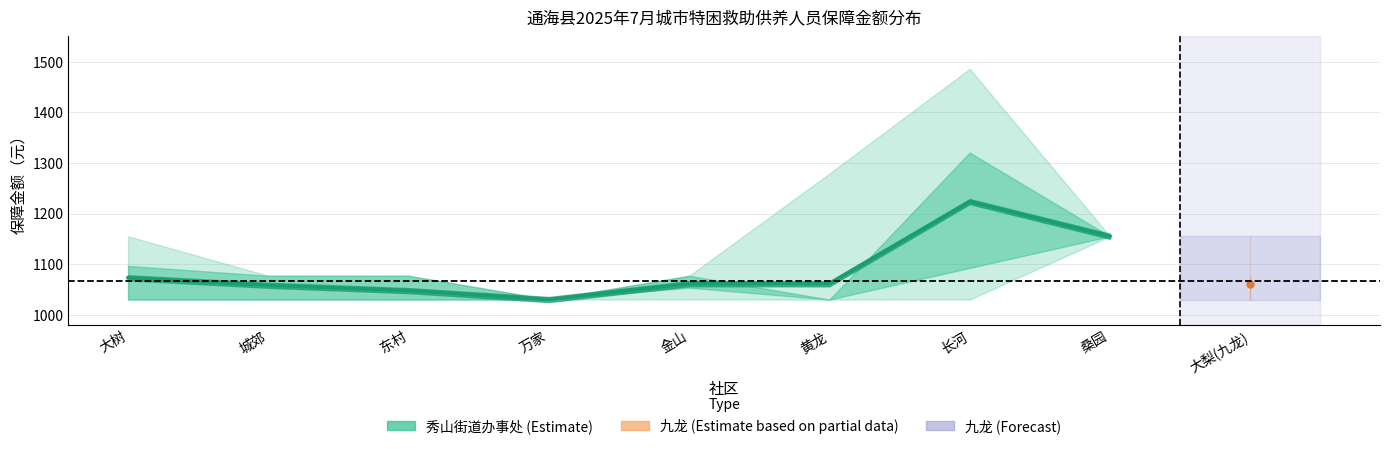

How many points are lower than both their immediate neighbors (excluding endpoints)?

2